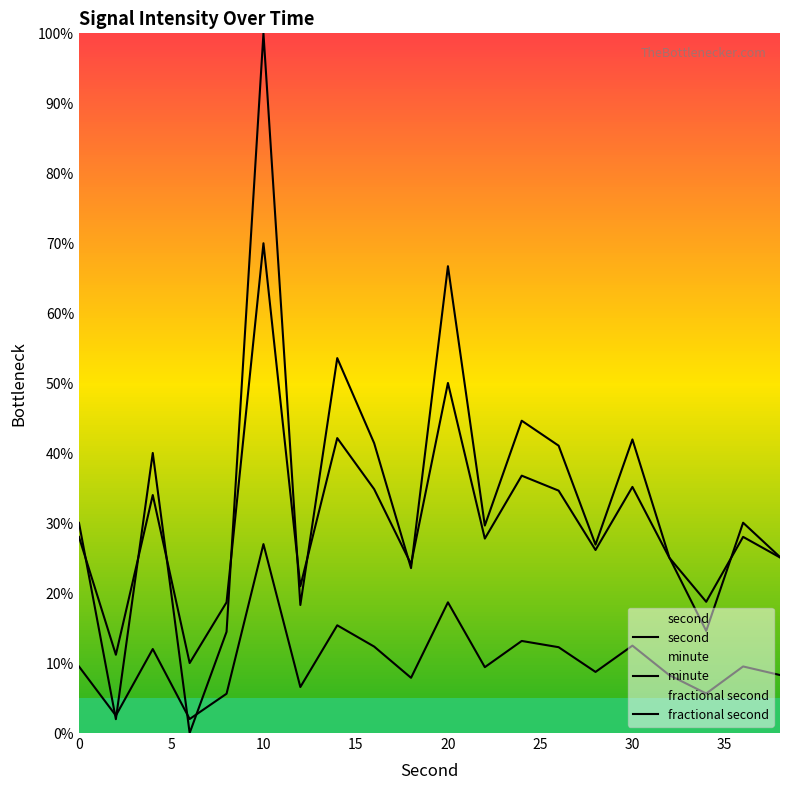

What is the difference between the maximum and minimum values in the minute series?

60.0